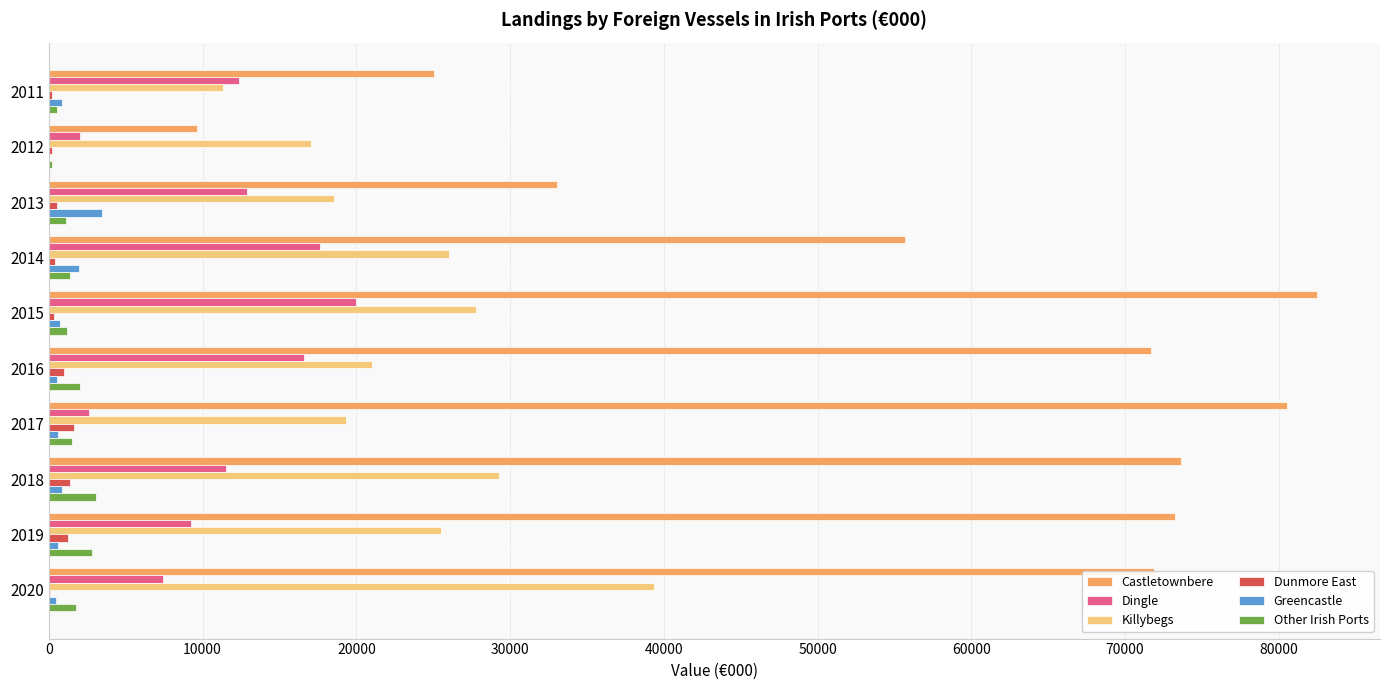

At which category does the chart reach its peak across all series?

2015